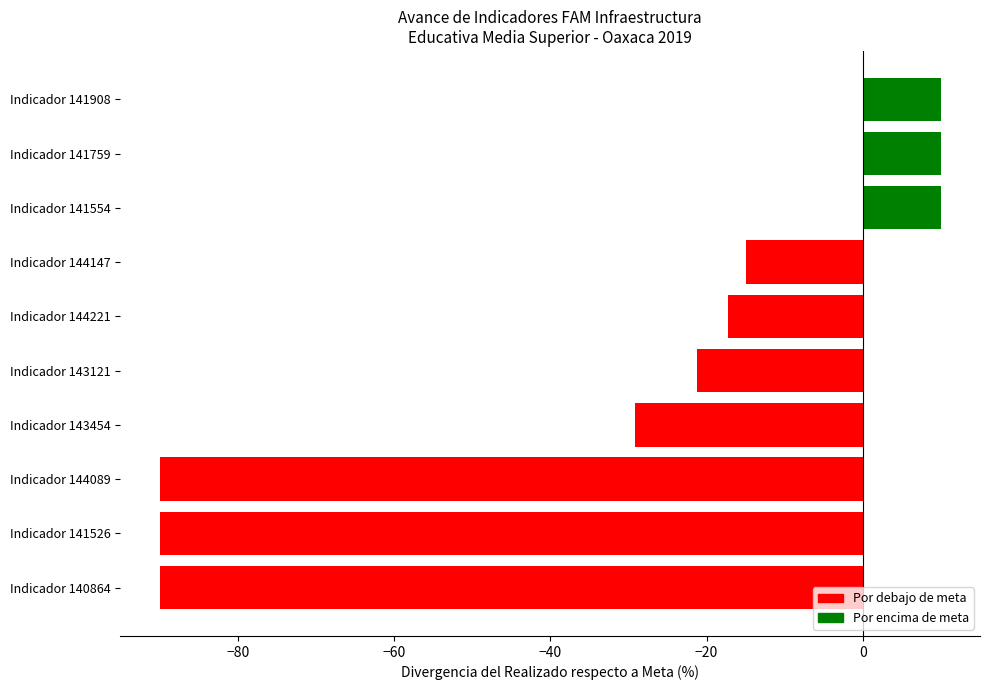

What is the maximum value shown in the chart?

10.0